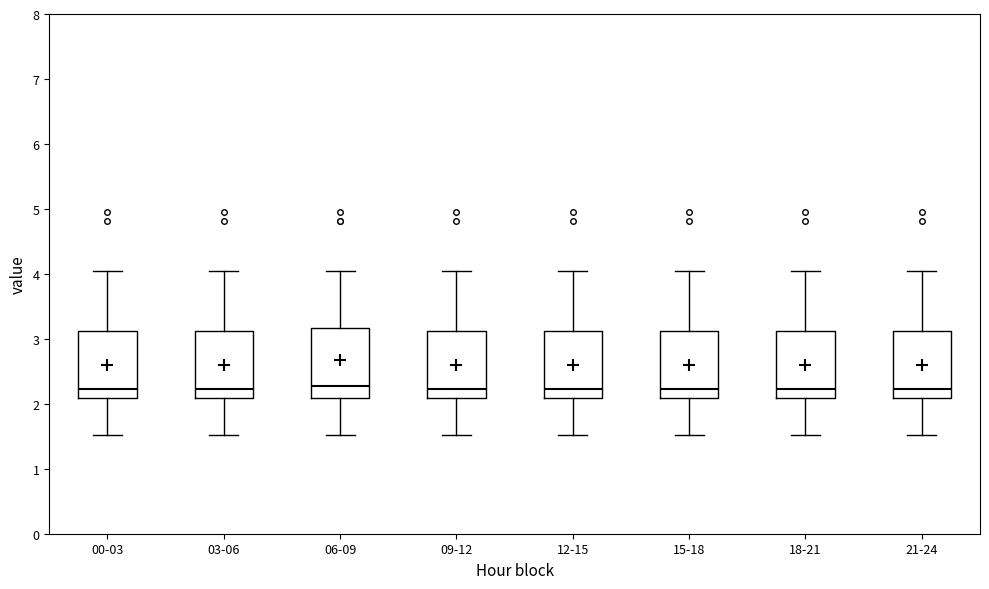

Reading left to right, read every box against the y-axis: the position of its median line, the range the box covers, and the ends of its whiskers. The values are not printed on the chart, so give them approximately, as read against the axis.

00-03: median 2.2, box 2.1 to 3.1, whiskers 1.5 to 4.1
03-06: median 2.2, box 2.1 to 3.1, whiskers 1.5 to 4.1
06-09: median 2.3, box 2.1 to 3.2, whiskers 1.5 to 4.1
09-12: median 2.2, box 2.1 to 3.1, whiskers 1.5 to 4.1
12-15: median 2.2, box 2.1 to 3.1, whiskers 1.5 to 4.1
15-18: median 2.2, box 2.1 to 3.1, whiskers 1.5 to 4.1
18-21: median 2.2, box 2.1 to 3.1, whiskers 1.5 to 4.1
21-24: median 2.2, box 2.1 to 3.1, whiskers 1.5 to 4.1